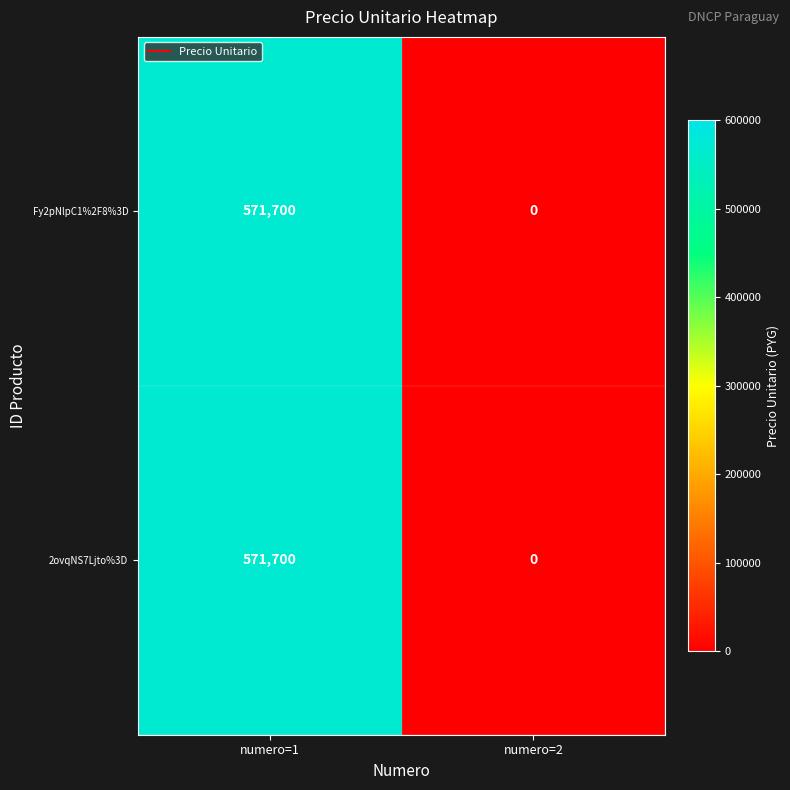

Rank the categories by 2ovqNS7Ljto%3D value from lowest to highest.

numero=2, numero=1